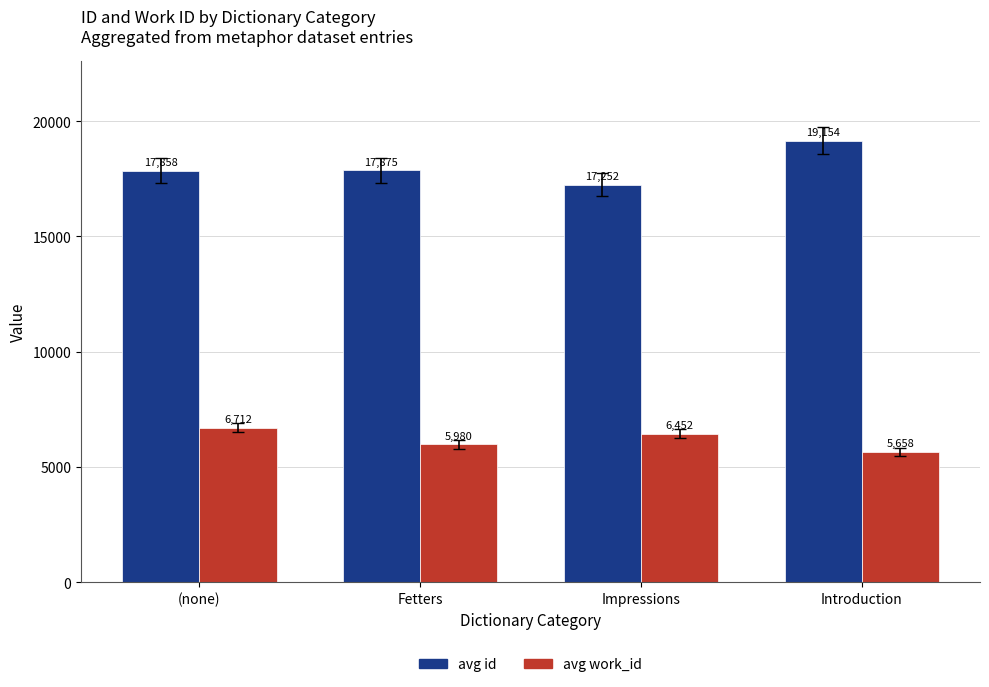

What is the label of the 2nd bar from the left?

Fetters